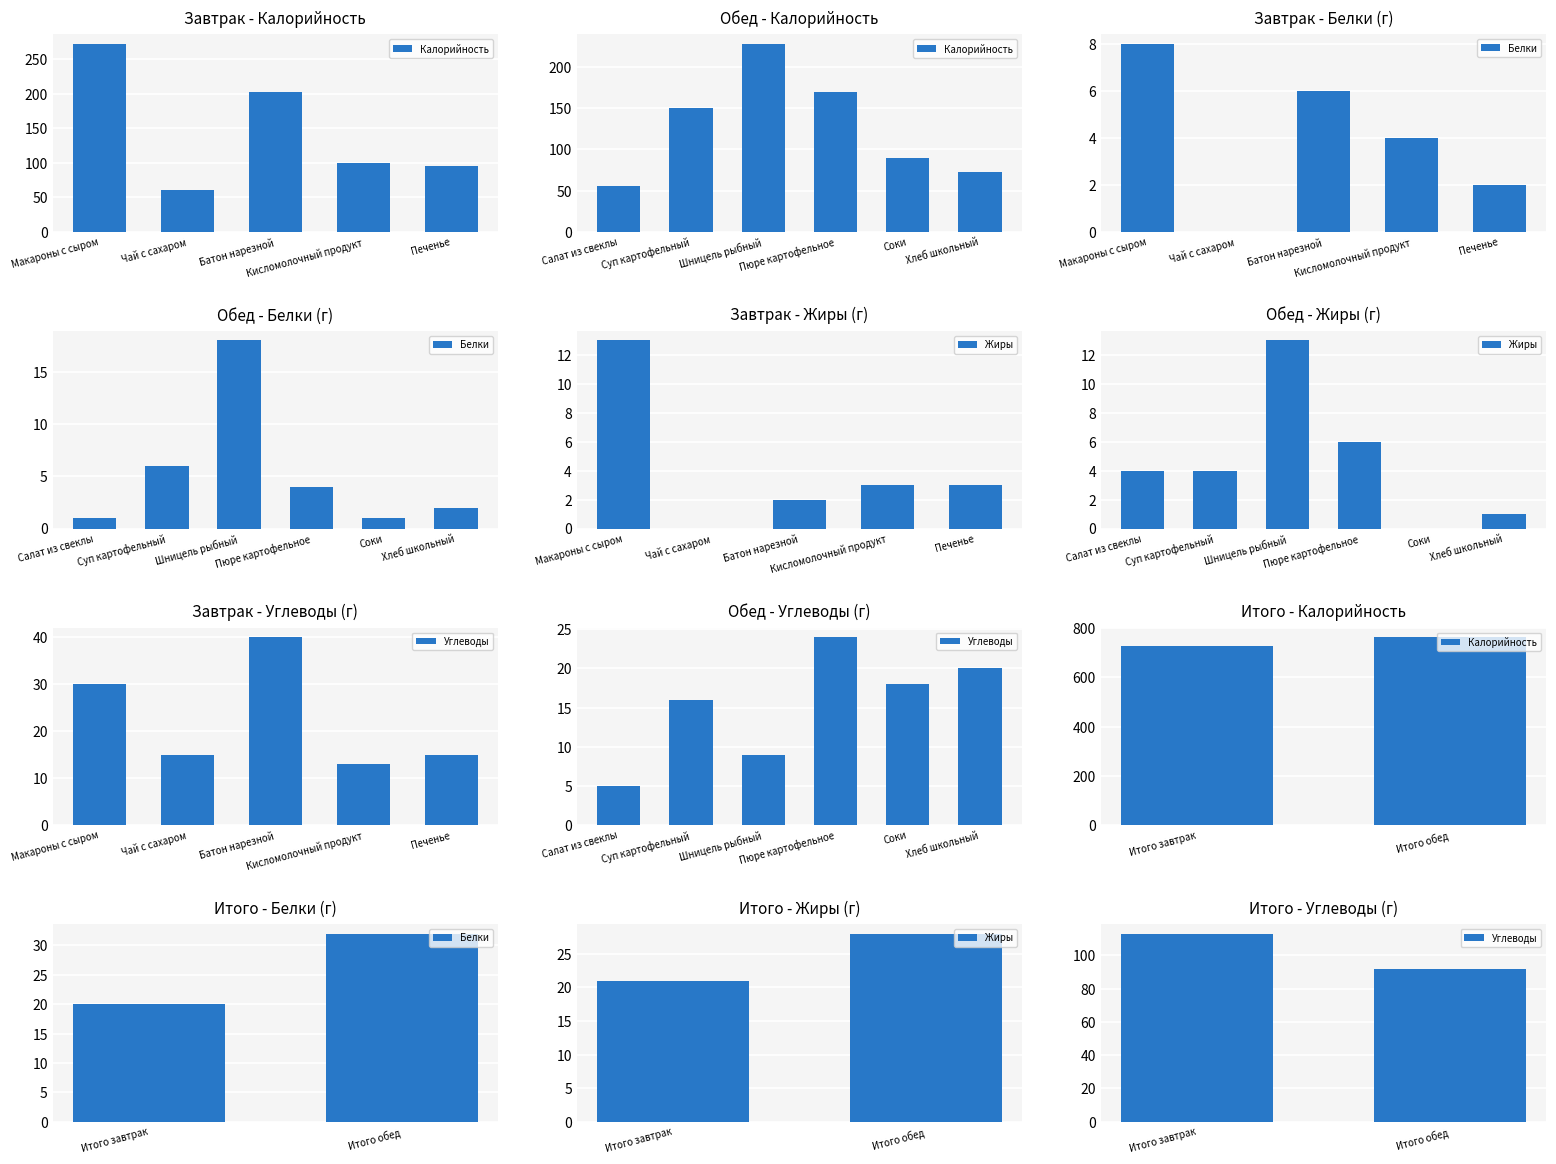

Between Итого завтрак and Итого обед, which series saw the biggest shift?

Калорийность